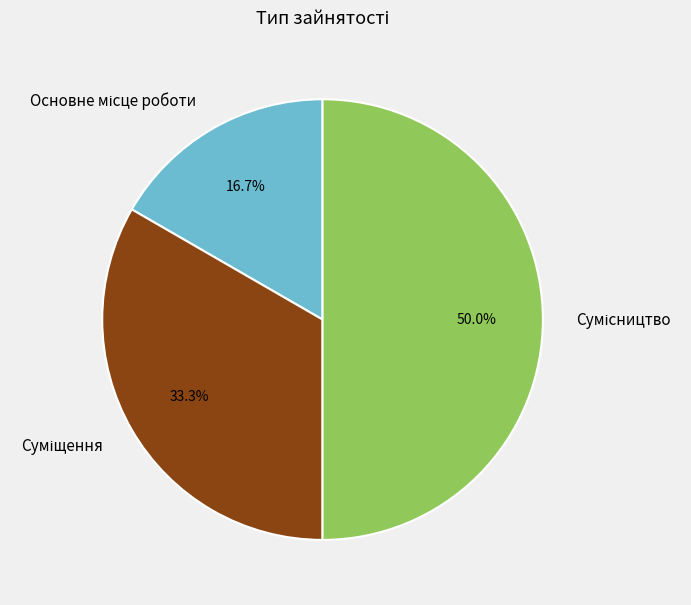

Count the number of slices in the pie.

3